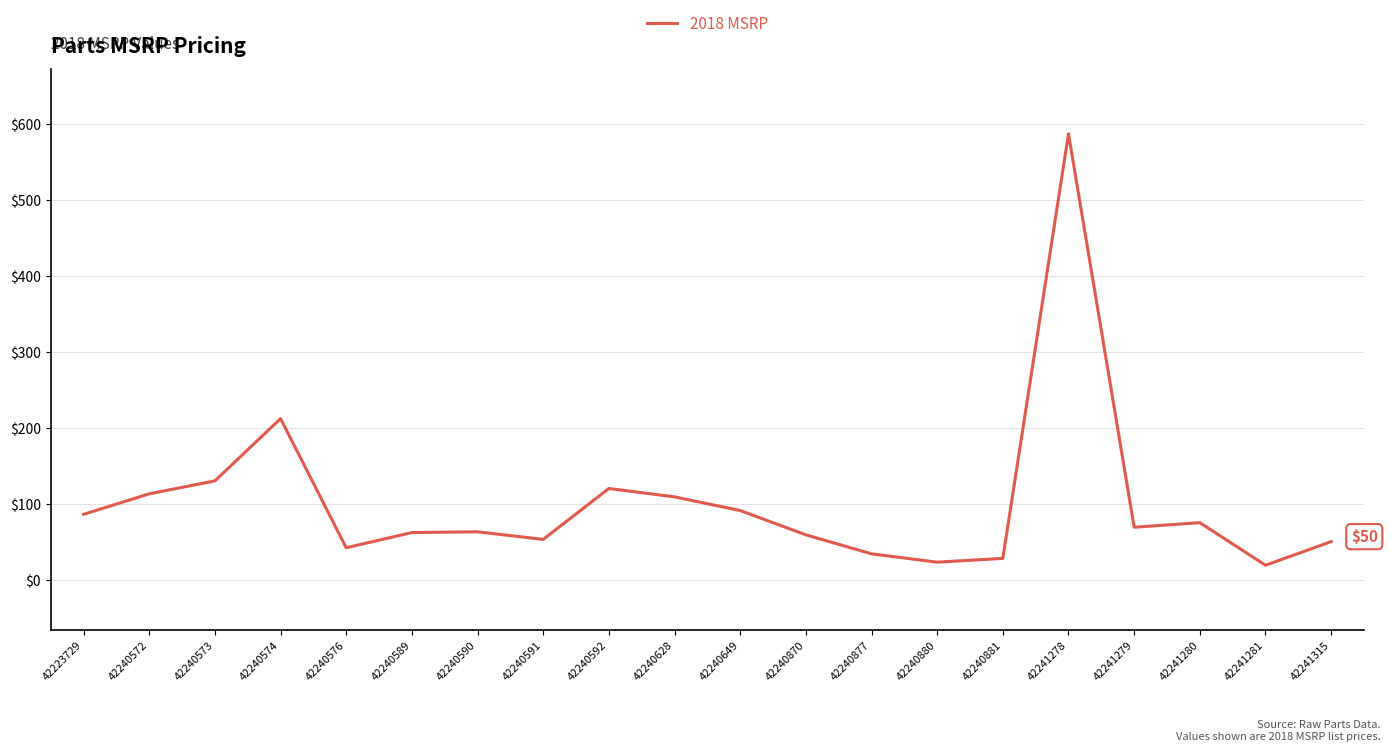

Which label corresponds to the largest value in the chart?

42241278